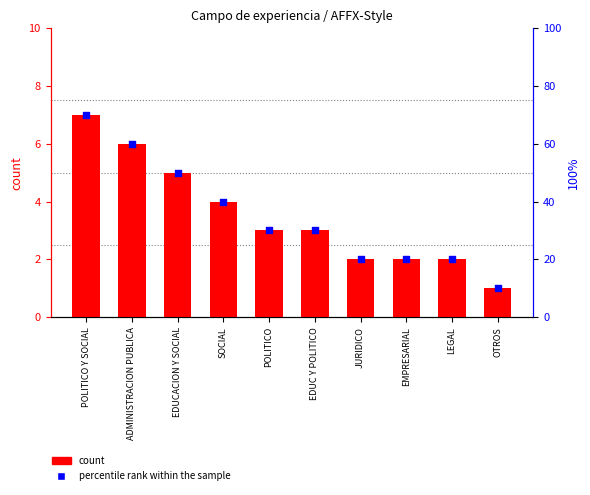

What is the total value across all series at JURIDICO?

22